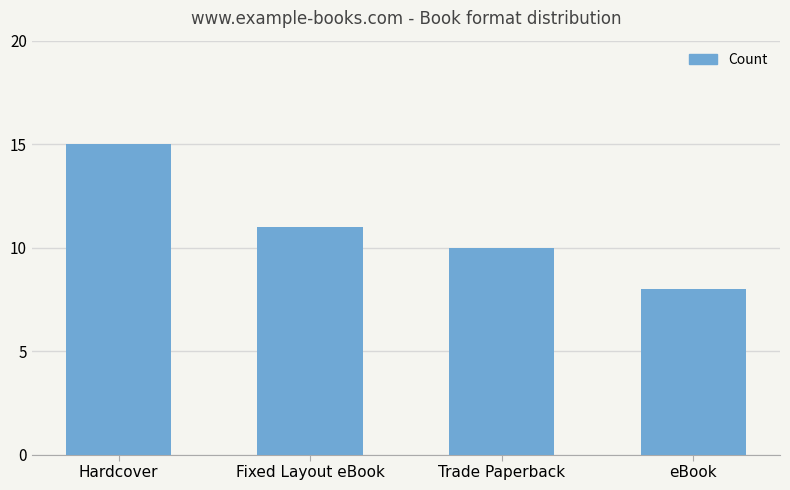

Rank the categories by value from highest to lowest.

Hardcover, Fixed Layout eBook, Trade Paperback, eBook